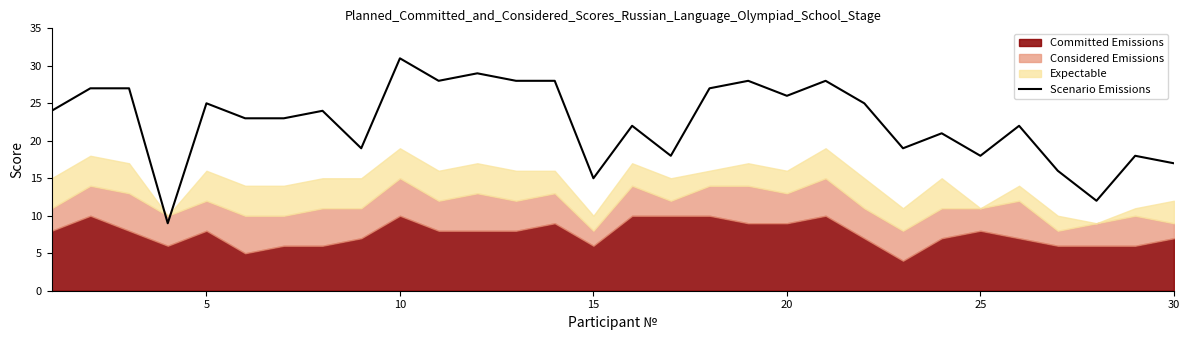

How many data points are less than 24?

15